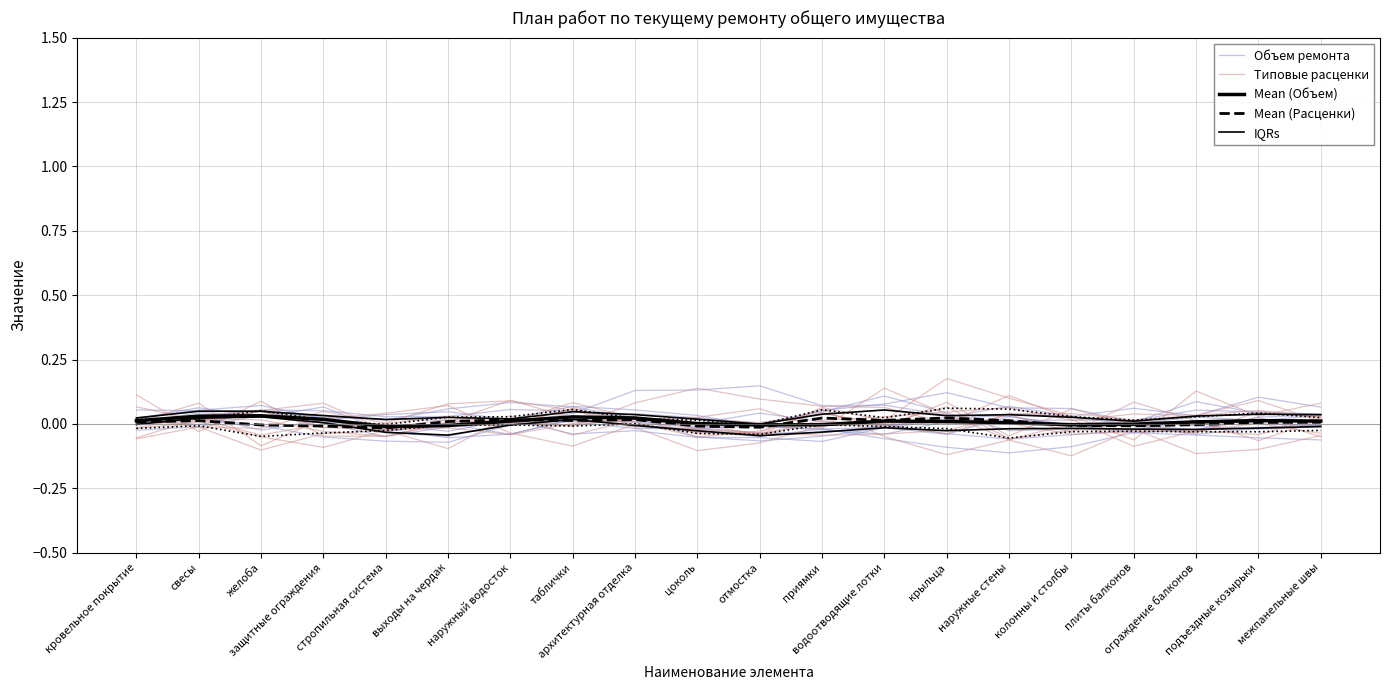

Rank the series by their maximum value, from lowest to highest.

Mean (Расценки), IQRs, Mean (Объем), Объем ремонта, Типовые расценки